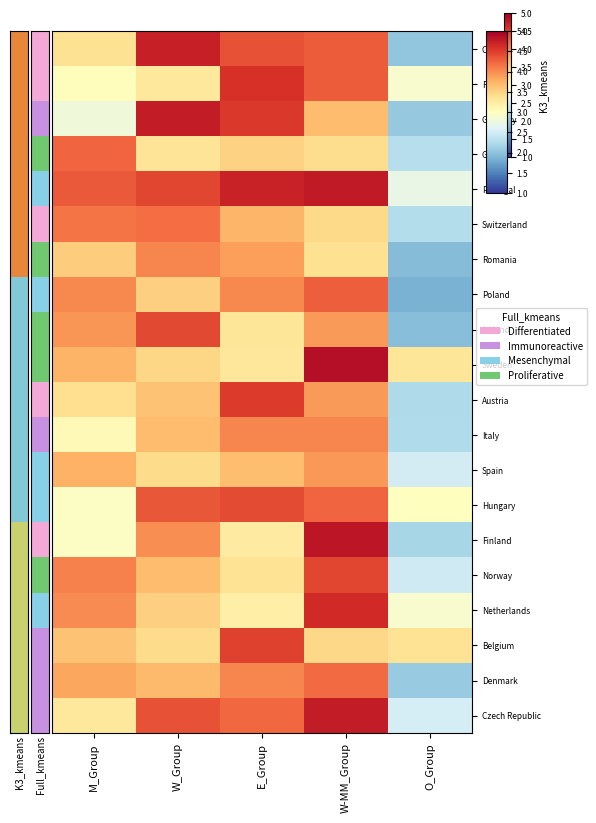

Reading right to left, list all the values displayed in this chart.

Cyprus: O_Group=2.0	W-MM_Group=4.3	E_Group=4.4	W_Group=4.7	M_Group=3.4
France: O_Group=2.9	W-MM_Group=4.3	E_Group=4.6	W_Group=3.3	M_Group=3.0
Germany: O_Group=2.1	W-MM_Group=3.7	E_Group=4.5	W_Group=4.8	M_Group=2.8
Greece: O_Group=2.3	W-MM_Group=3.4	E_Group=3.5	W_Group=3.3	M_Group=4.2
Portugal: O_Group=2.7	W-MM_Group=4.8	E_Group=4.7	W_Group=4.4	M_Group=4.3
Switzerland: O_Group=2.3	W-MM_Group=3.4	E_Group=3.7	W_Group=4.2	M_Group=4.2
Romania: O_Group=1.9	W-MM_Group=3.4	E_Group=3.9	W_Group=4.0	M_Group=3.6
Poland: O_Group=1.8	W-MM_Group=4.3	E_Group=4.0	W_Group=3.5	M_Group=4.0
Ireland: O_Group=2.0	W-MM_Group=3.9	E_Group=3.3	W_Group=4.4	M_Group=3.9
Sweden: O_Group=3.3	W-MM_Group=4.9	E_Group=3.3	W_Group=3.5	M_Group=3.7
Austria: O_Group=2.2	W-MM_Group=3.9	E_Group=4.5	W_Group=3.6	M_Group=3.4
Italy: O_Group=2.2	W-MM_Group=4.0	E_Group=4.0	W_Group=3.7	M_Group=3.1
Spain: O_Group=2.5	W-MM_Group=3.9	E_Group=3.7	W_Group=3.4	M_Group=3.8
Hungary: O_Group=3.0	W-MM_Group=4.2	E_Group=4.4	W_Group=4.3	M_Group=3.0
Finland: O_Group=2.2	W-MM_Group=4.8	E_Group=3.3	W_Group=4.0	M_Group=3.0
Norway: O_Group=2.5	W-MM_Group=4.4	E_Group=3.4	W_Group=3.7	M_Group=4.1
Netherlands: O_Group=2.9	W-MM_Group=4.6	E_Group=3.2	W_Group=3.5	M_Group=4.0
Belgium: O_Group=3.4	W-MM_Group=3.5	E_Group=4.5	W_Group=3.4	M_Group=3.6
Denmark: O_Group=2.1	W-MM_Group=4.2	E_Group=4.0	W_Group=3.7	M_Group=3.8
Czech Republic: O_Group=2.5	W-MM_Group=4.8	E_Group=4.2	W_Group=4.4	M_Group=3.3